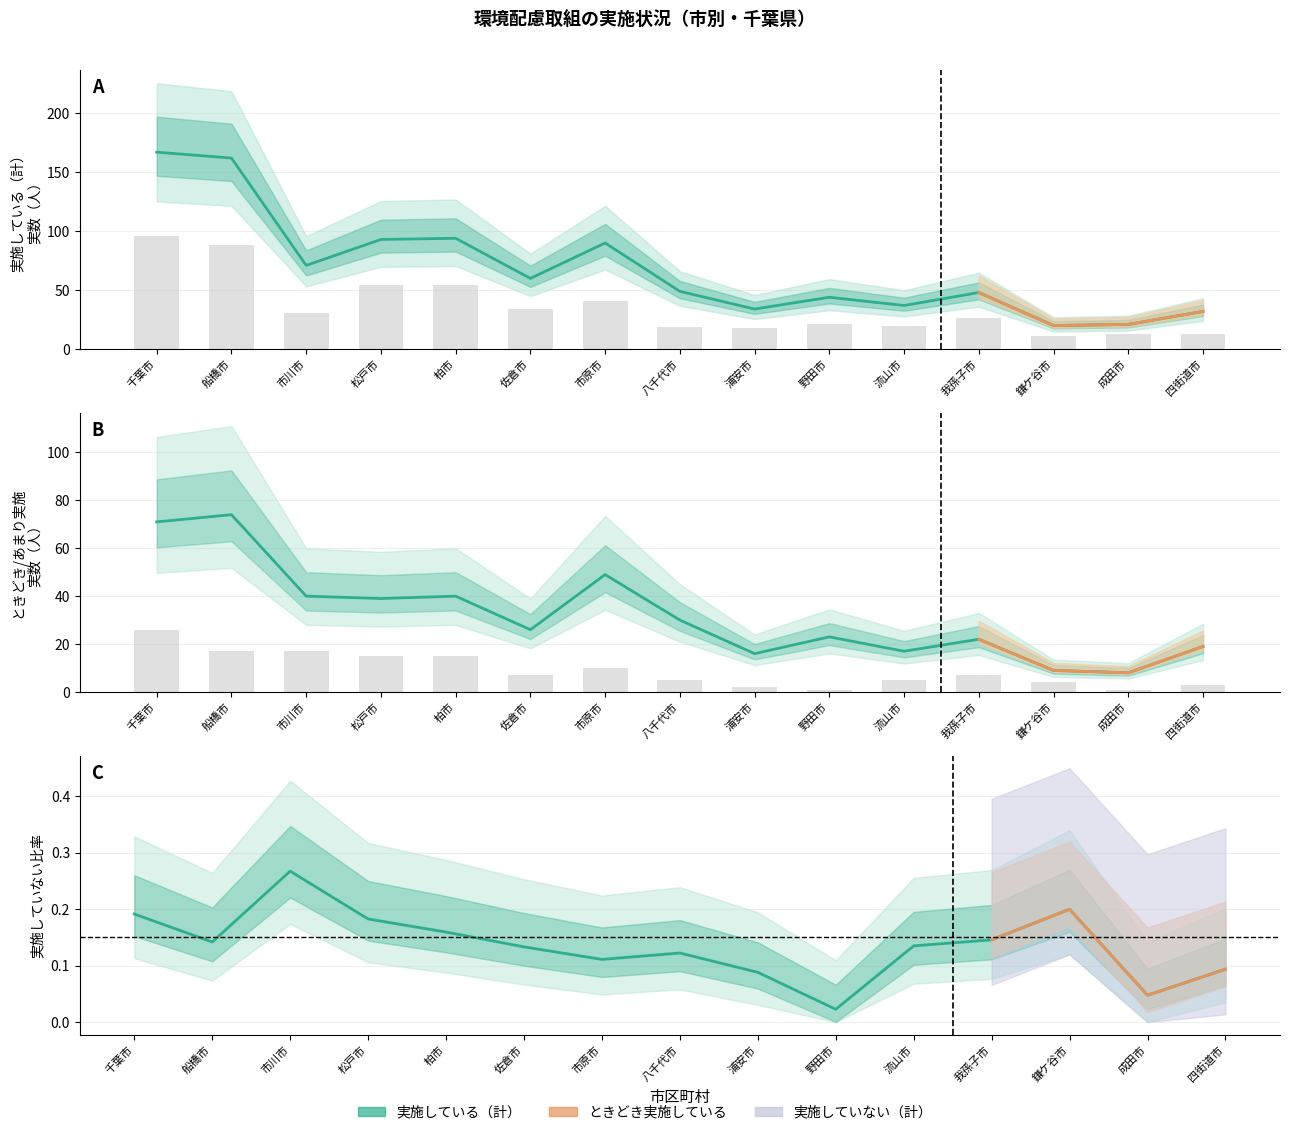

What is the label of the 14th bar from the right?

船橋市